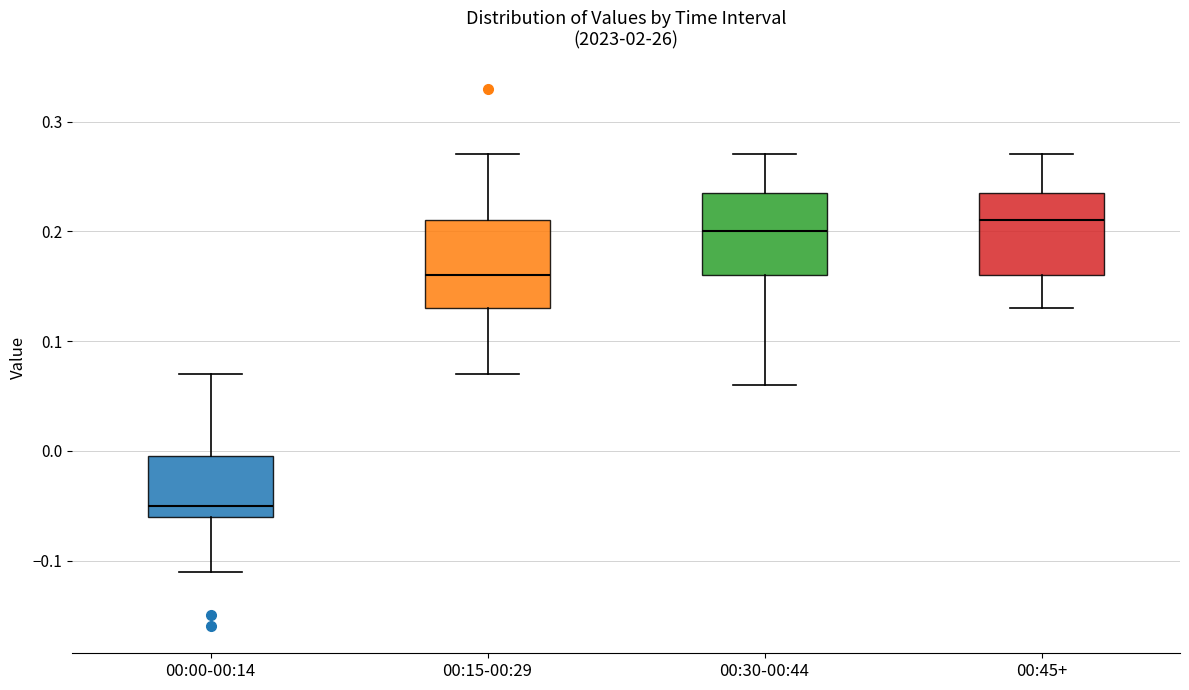

Where is the lower edge of the box for 00:45+ on the y-axis? The values are not printed on the chart, so give them approximately, as read against the axis.

0.16